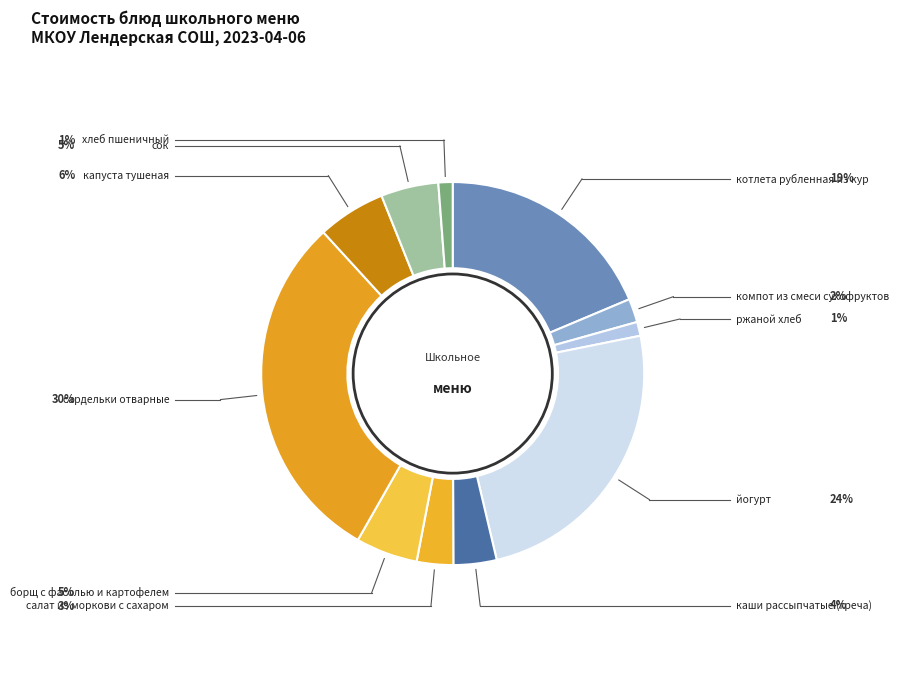

Rank the categories by value from lowest to highest.

ржаной хлеб, хлеб пшеничный, компот из смеси сухофруктов, салат из моркови с сахаром, каши рассыпчатые (греча), сок, борщ с фасолью и картофелем, капуста тушеная, котлета рубленная из кур, йогурт, сардельки отварные